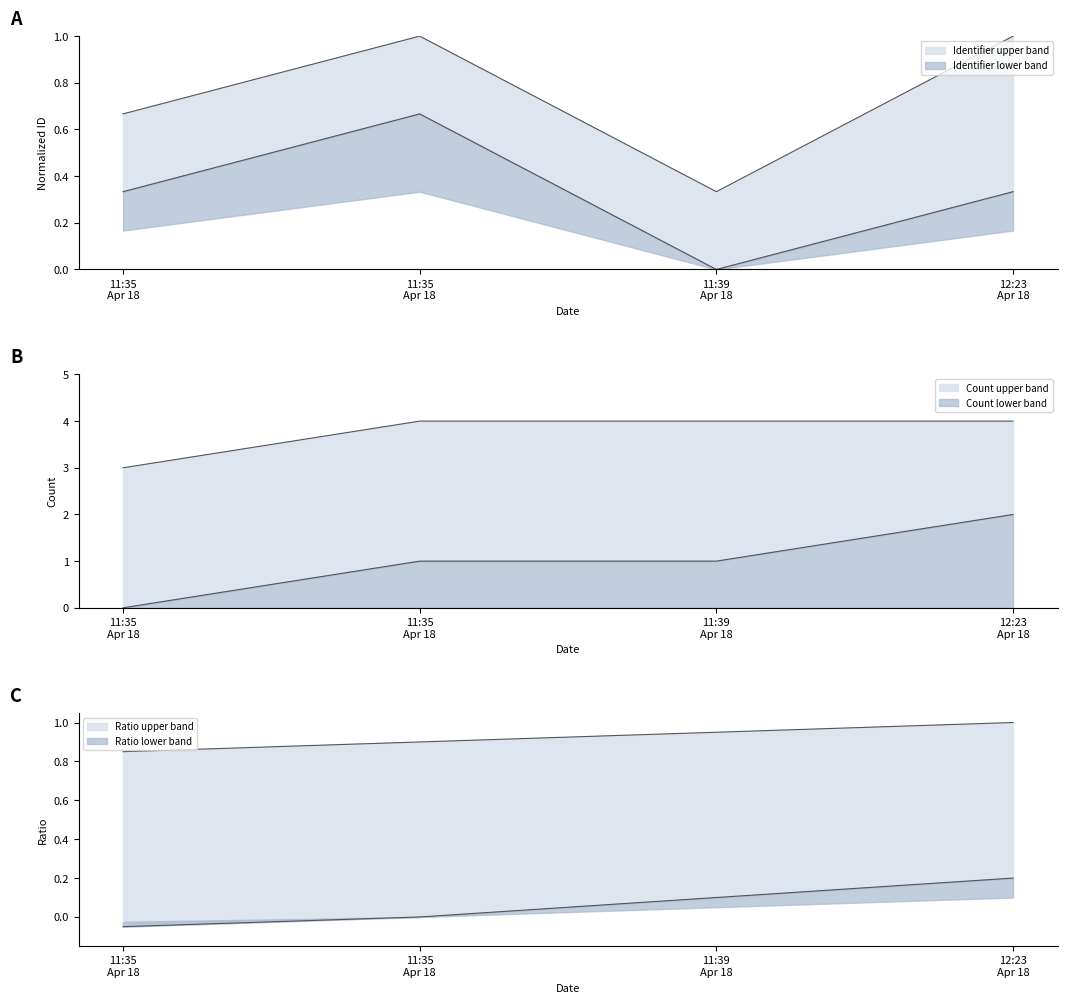

Which category has the highest value in the Identifier_lower series?

2023-04-18 11:35:06